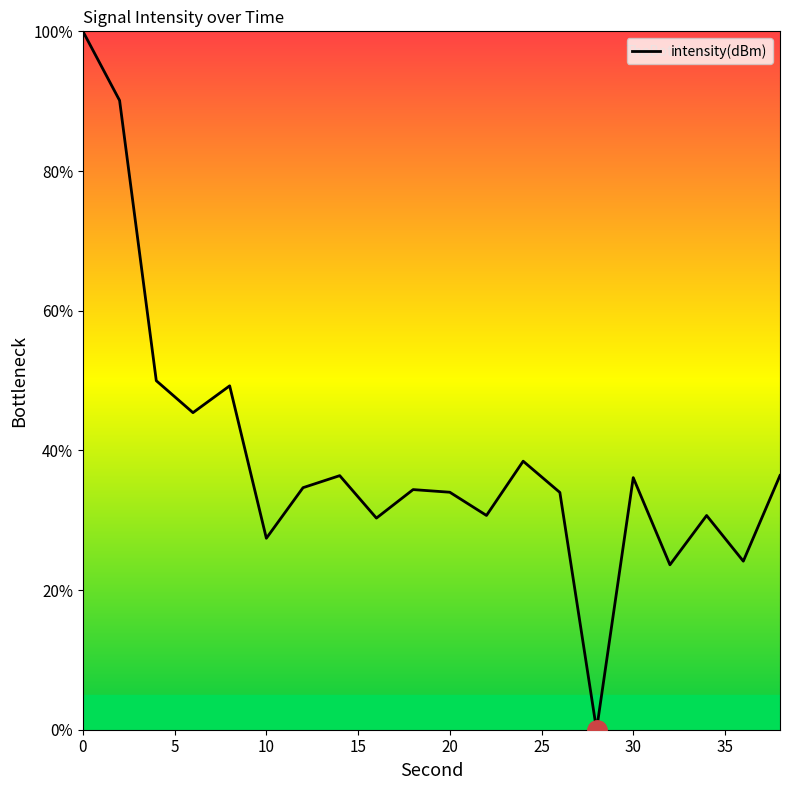

What is the difference between the maximum and minimum values?

100.0